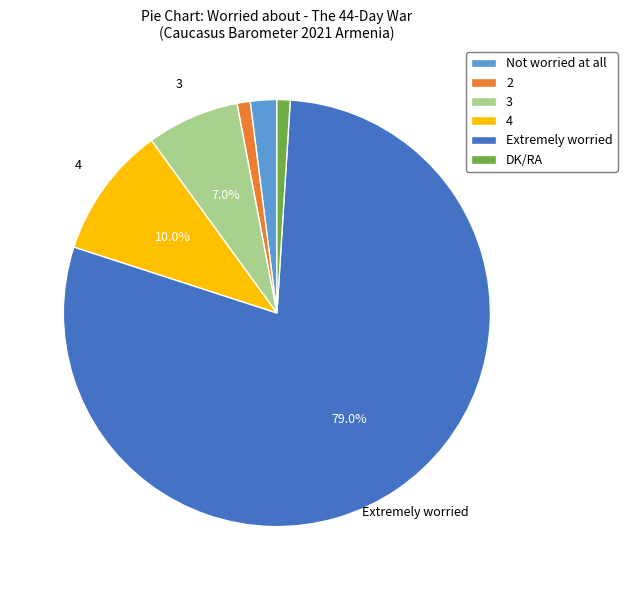

Is there any slice that represents more than half of the pie?

Yes